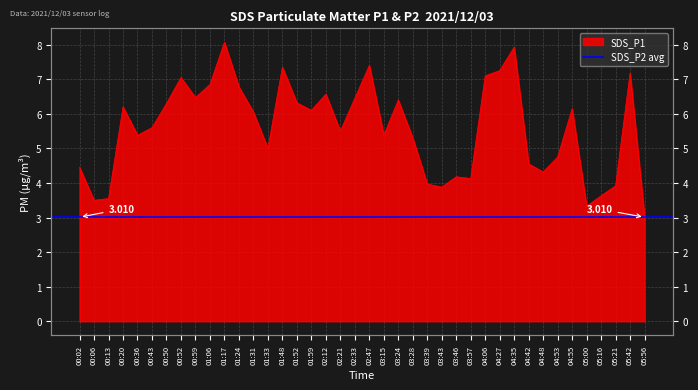

What is the label of the 15th point from the left?

01:48